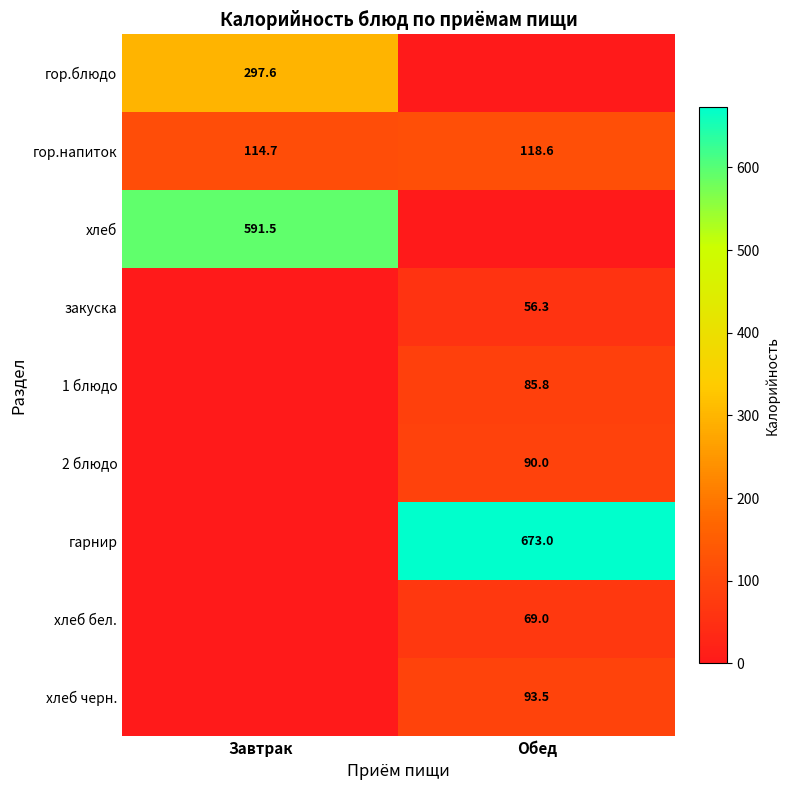

What is the lowest value of the гор.напиток series?

114.7